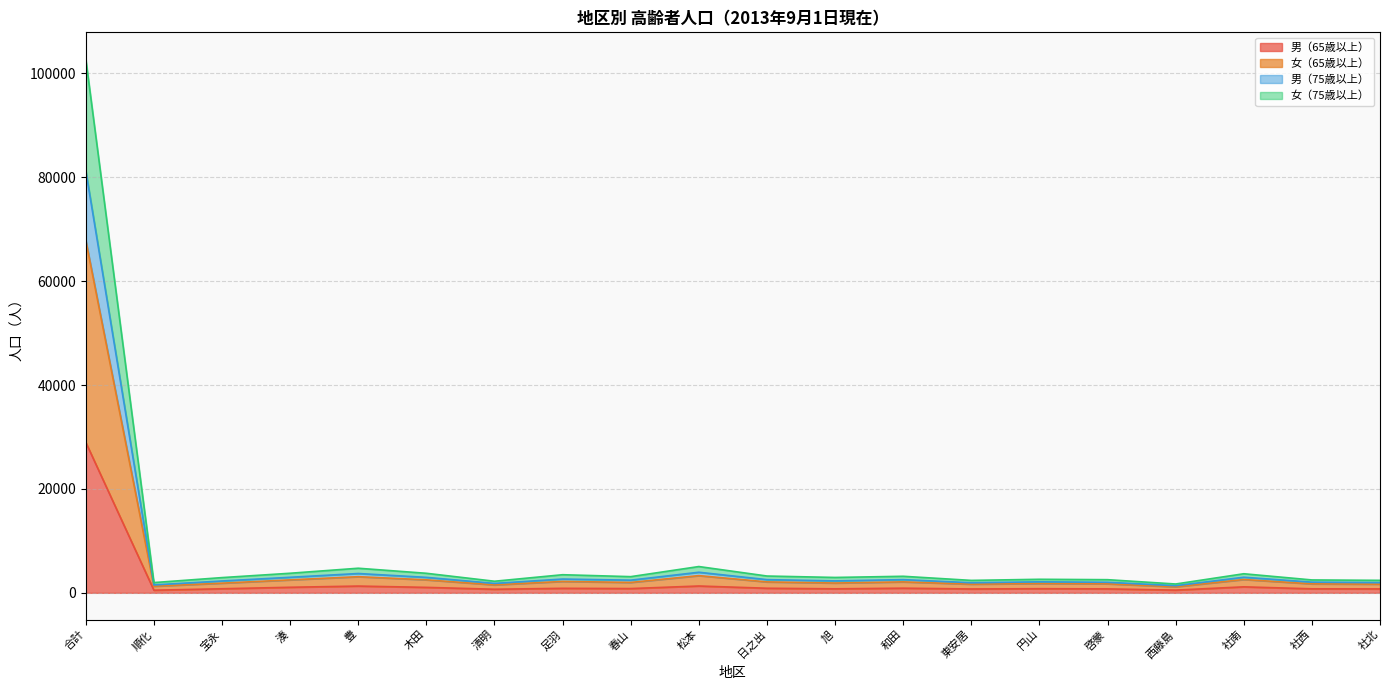

Does the chart have visible grid lines?

Yes